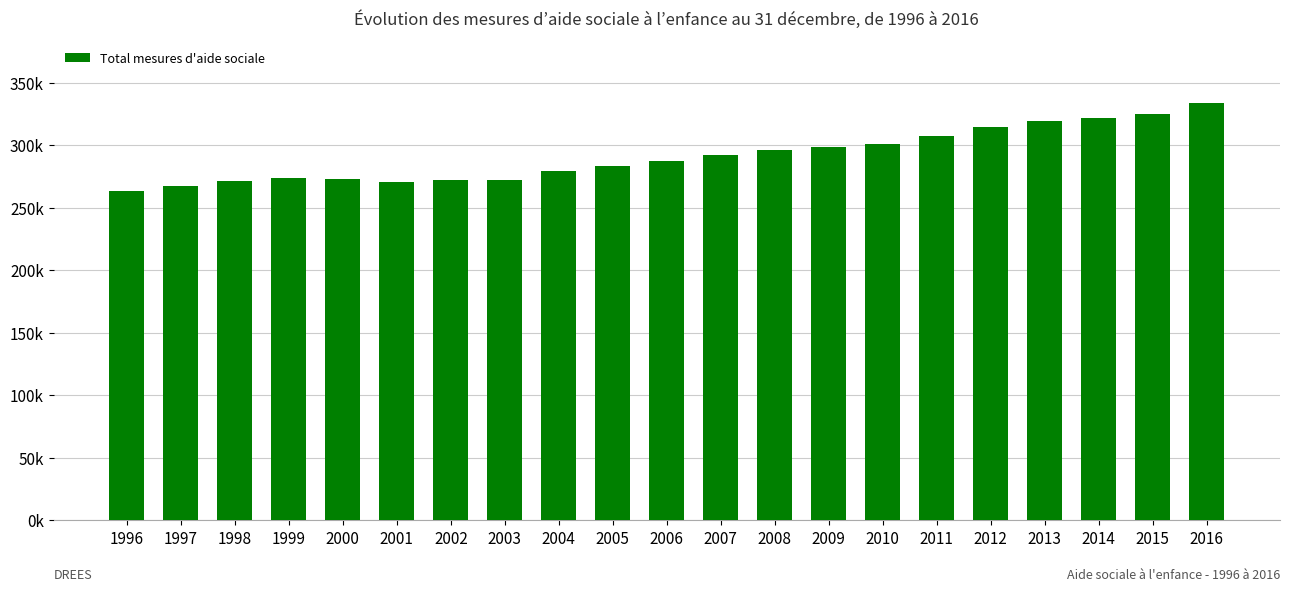

What is the minimum value shown in the chart?

263500